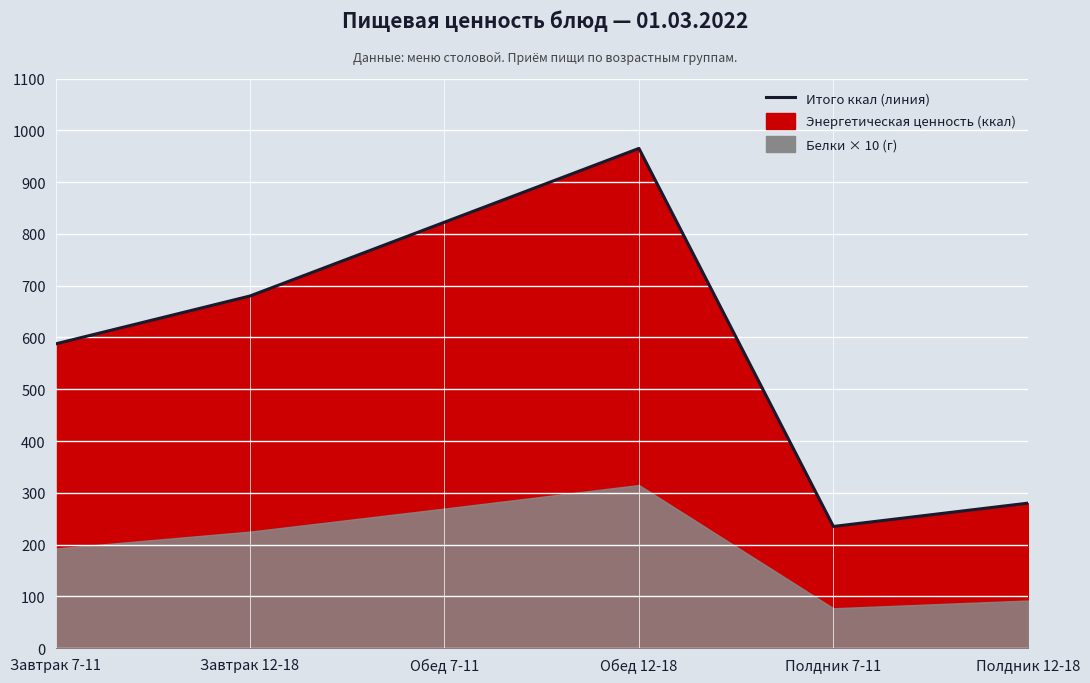

Reading right to left, extract all data points from this chart.

Полдник 12-18=280.0	Полдник 7-11=235.0	Обед 12-18=965.0	Обед 7-11=822.5	Завтрак 12-18=680.0	Завтрак 7-11=587.5